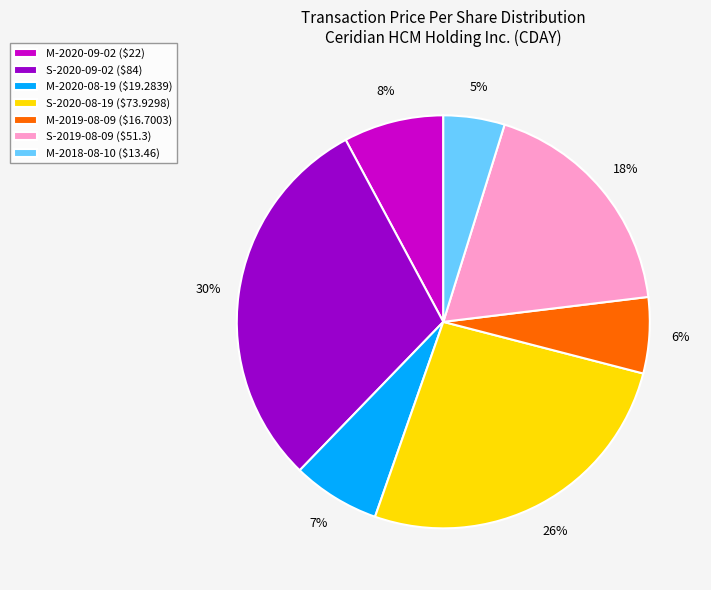

Is it true that M-2020-09-02 is 2% of the pie?

False